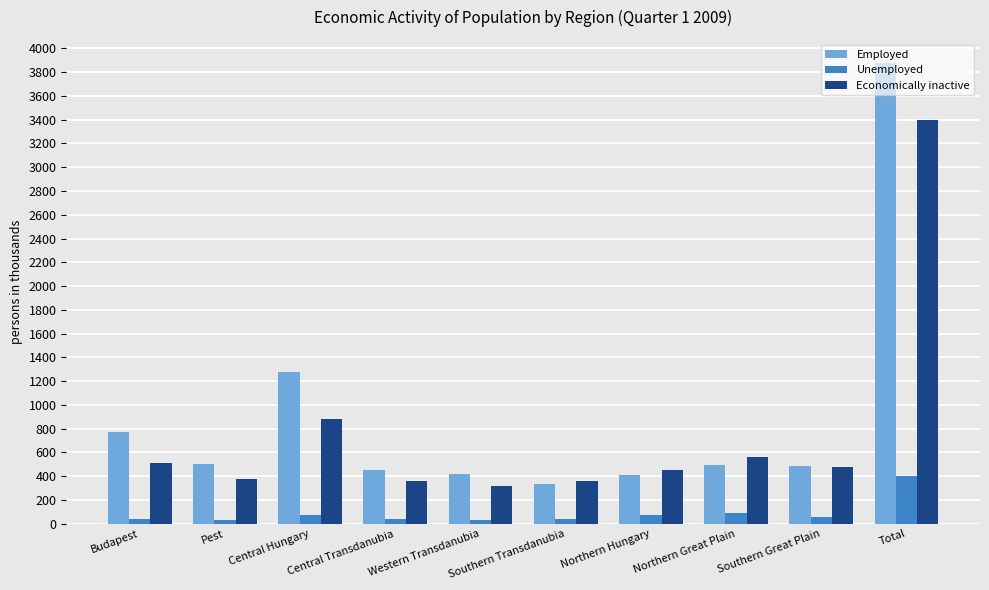

Rank the series at Western Transdanubia from highest to lowest value.

Employed, Economically inactive, Unemployed